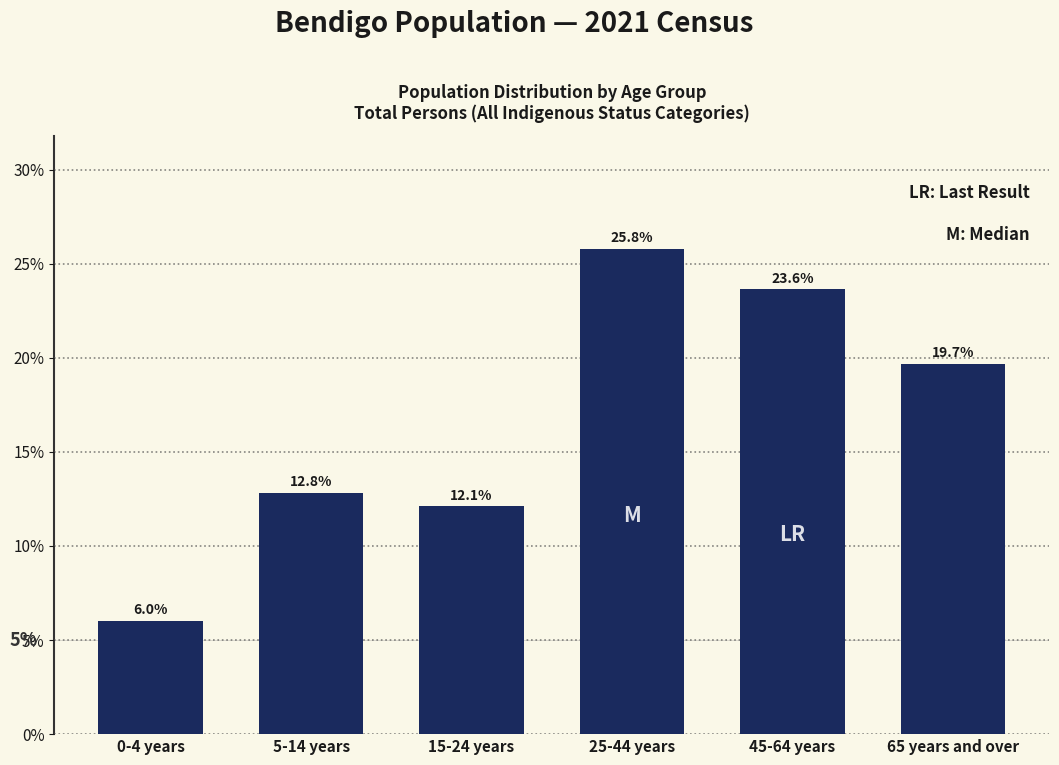

Does the chart contain any negative values?

No